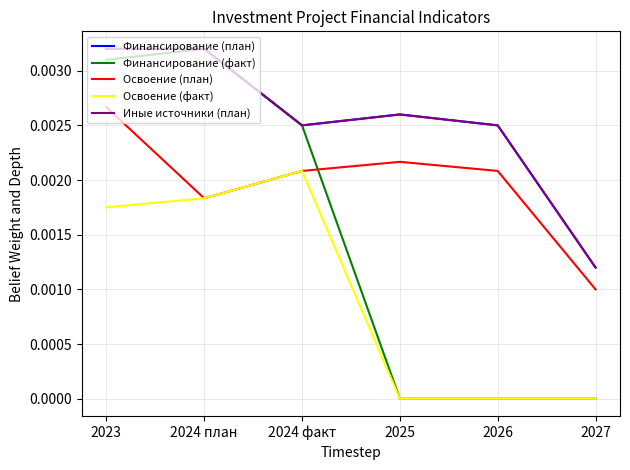

At which category is the sum across all series the highest?

2023